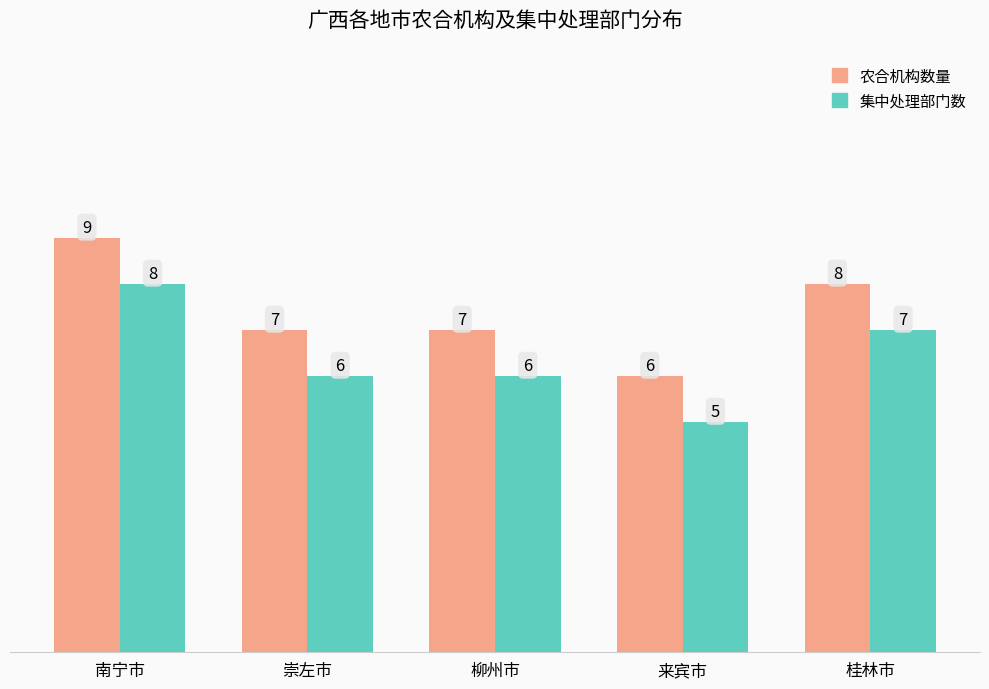

What is the sum of the 集中处理部门数 values at 崇左市 and 南宁市?

14